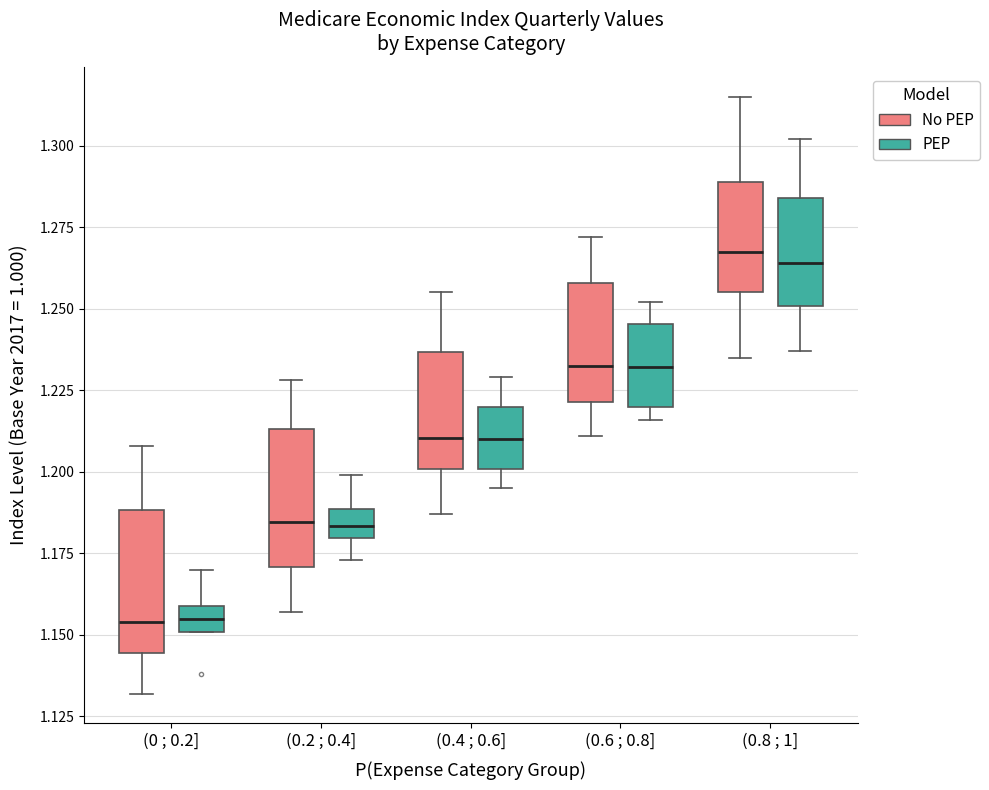

Where is the upper edge of the box for (0.2 ; 0.4] (No PEP) on the y-axis? The values are not printed on the chart, so give them approximately, as read against the axis.

1.215